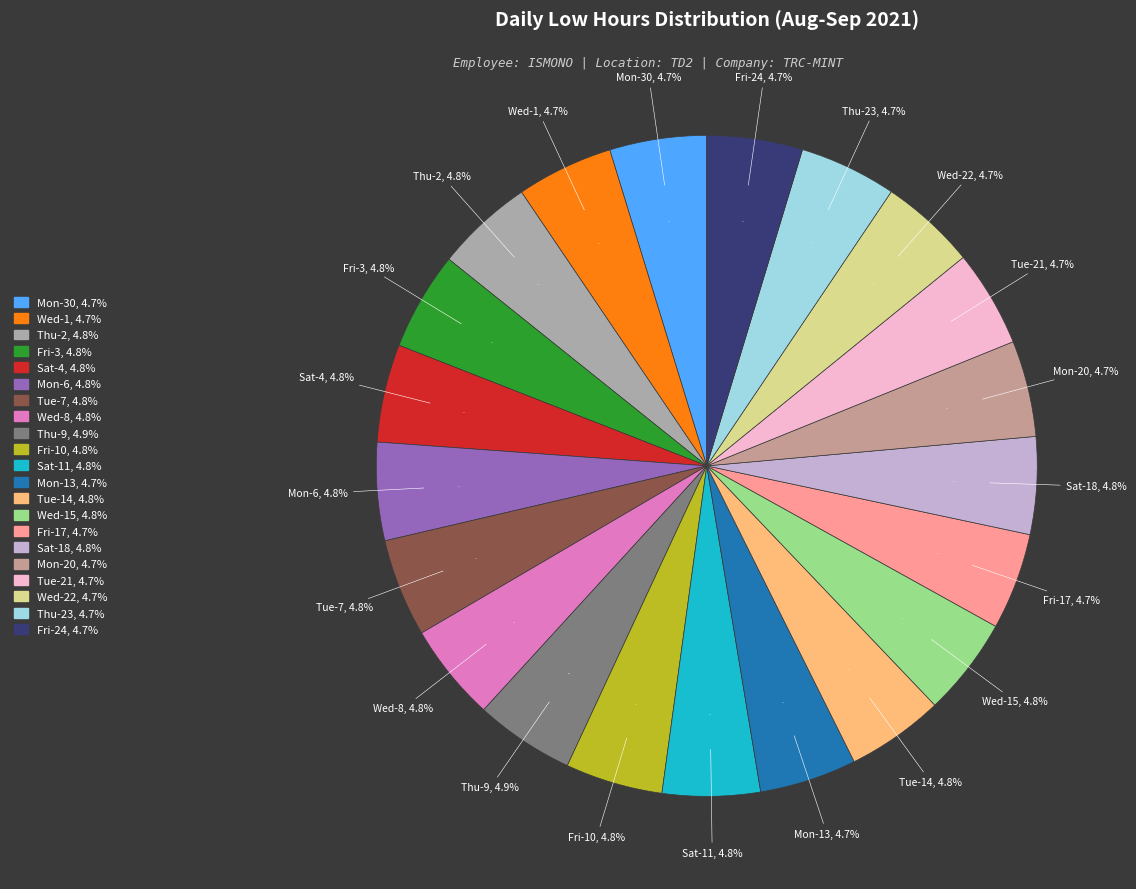

Approximately how many times larger is the value at Sat-18 compared to Tue-14?

1.0